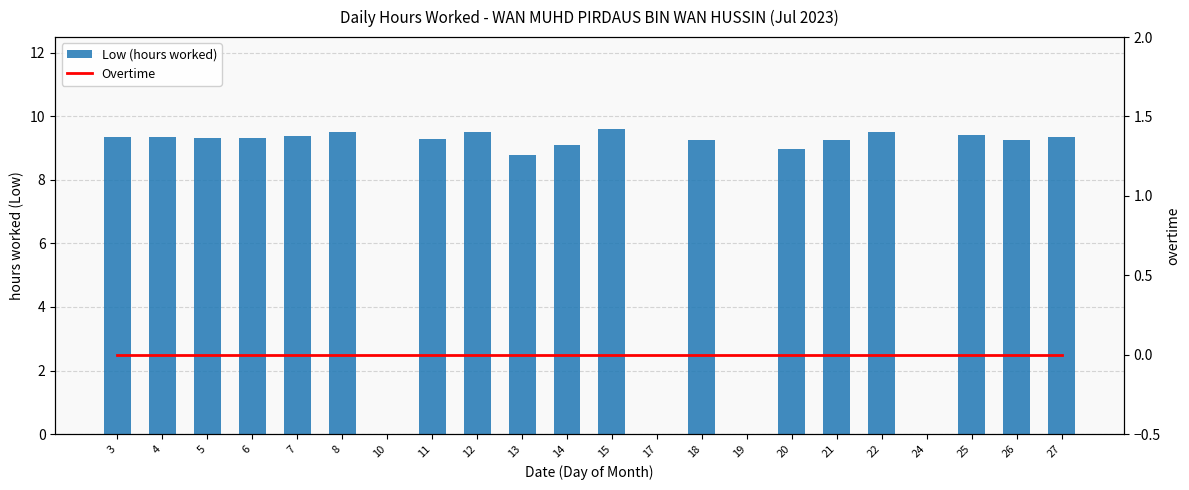

Between 7 and 6, which is larger?

7